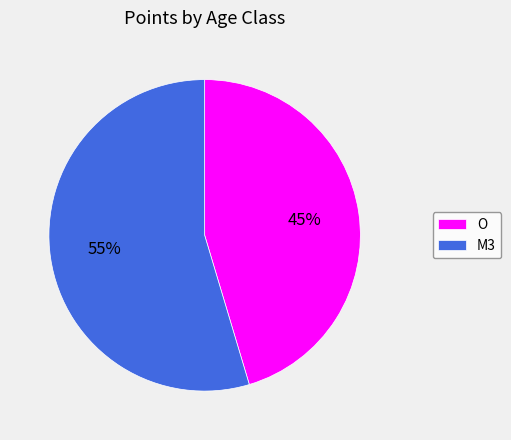

Which has a higher value, O or M3?

M3